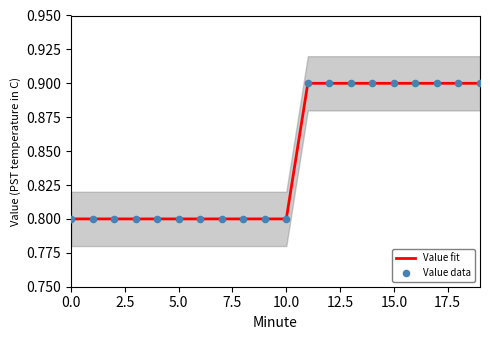

What are all the series names shown in the legend?

Value fit, Value data